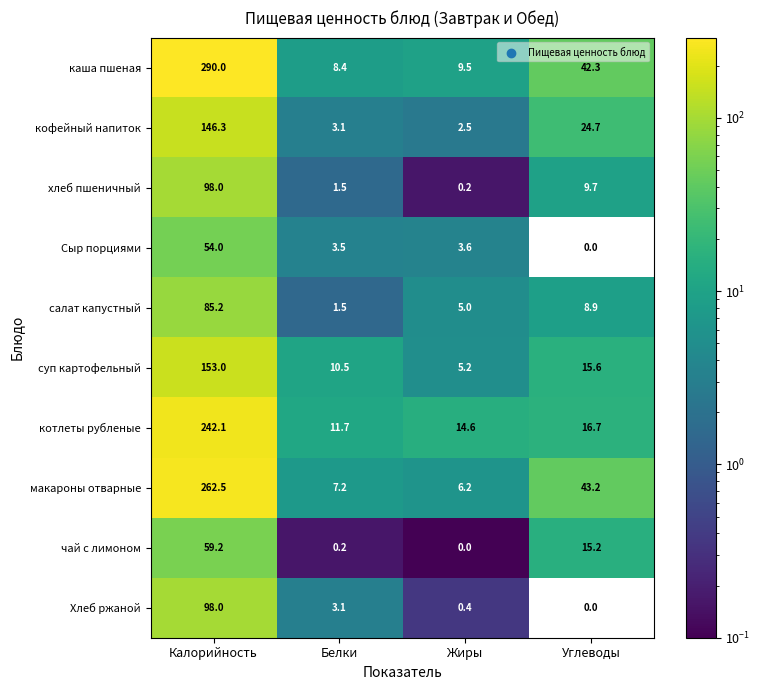

List the labels in order of кофейный напиток value, largest first.

Калорийность, Углеводы, Белки, Жиры